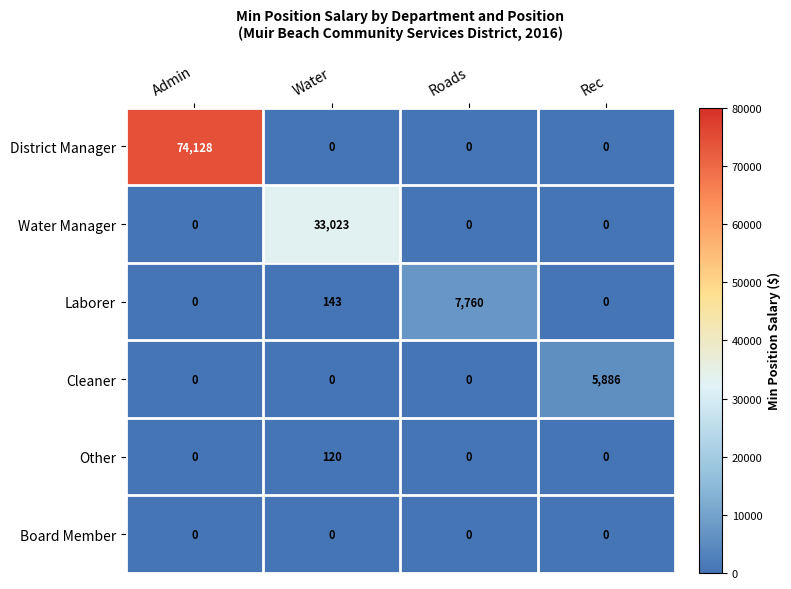

How many series are shown in this chart?

6